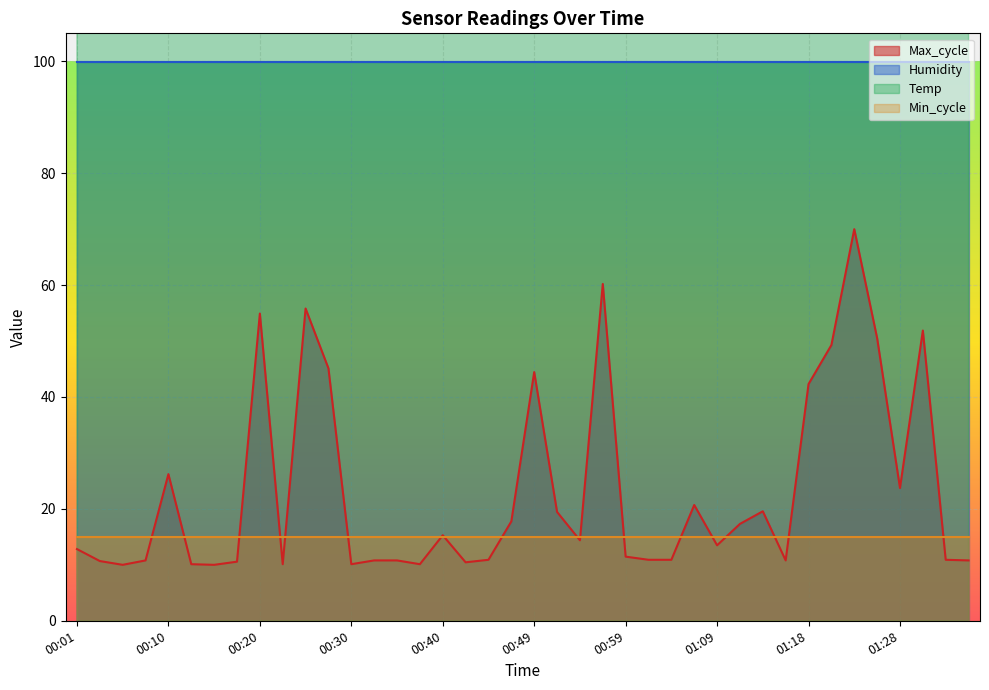

What is the difference between the Max_cycle values at 00:08 and 01:21?

38.5